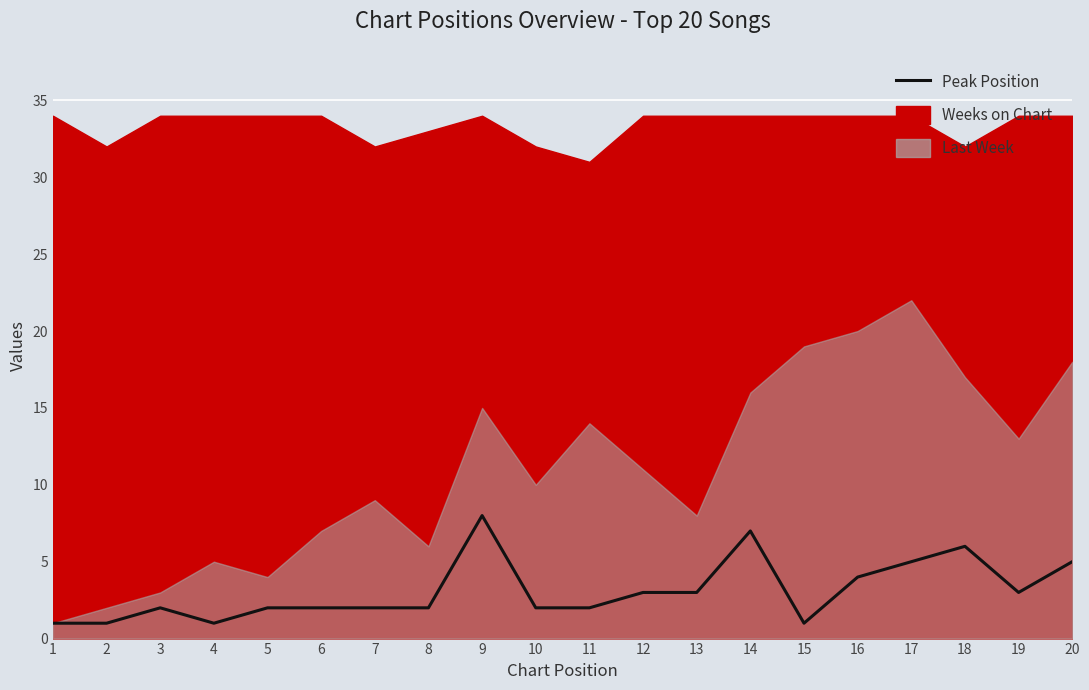

Reading left to right, what are all the values shown in this chart?

1=1	2=1	3=2	4=1	5=2	6=2	7=2	8=2	9=8	10=2	11=2	12=3	13=3	14=7	15=1	16=4	17=5	18=6	19=3	20=5